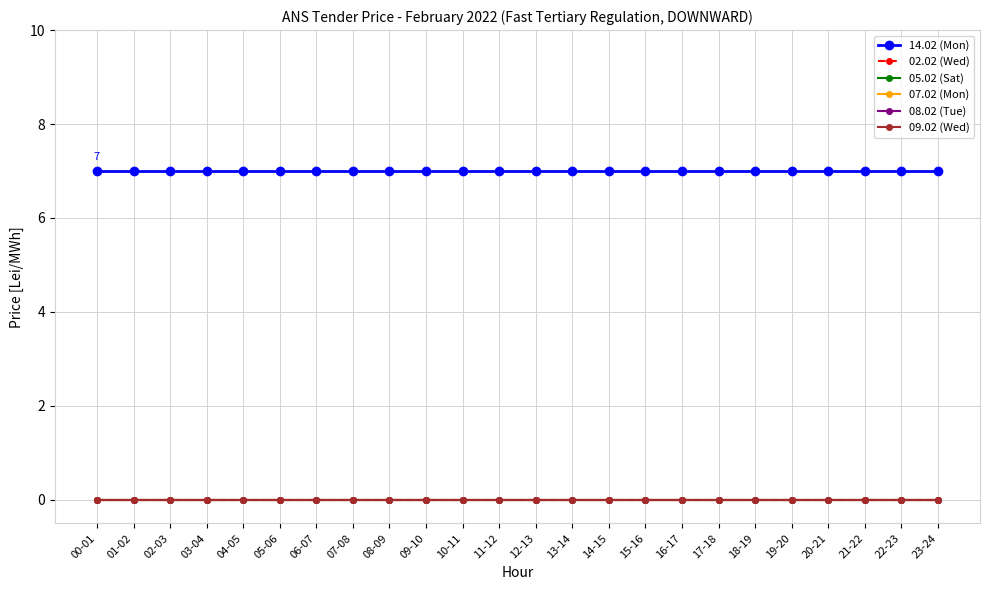

What is the label of the 5th point from the right?

19-20